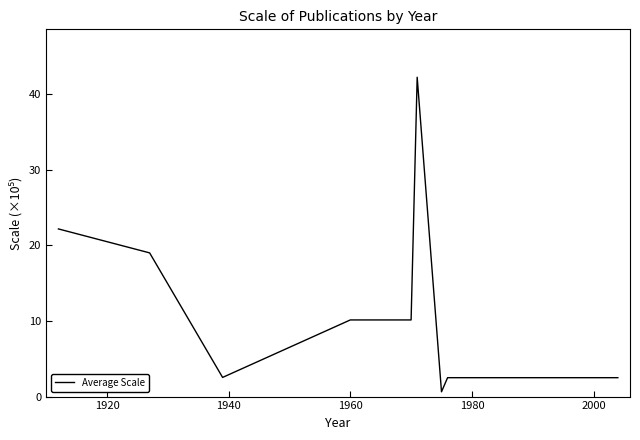

What is the greatest value displayed?

42.2